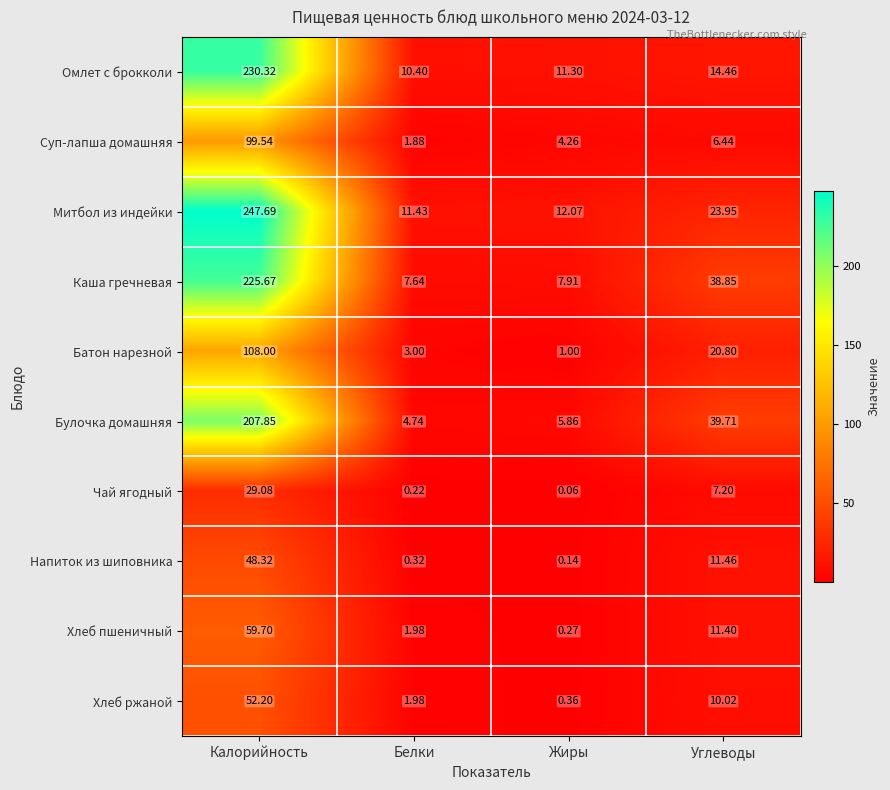

At which label is Напиток из шиповника closest to 24?

Углеводы